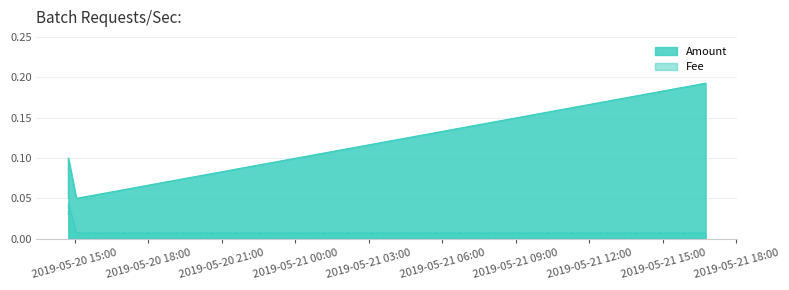

How many lines are shown in the chart?

2